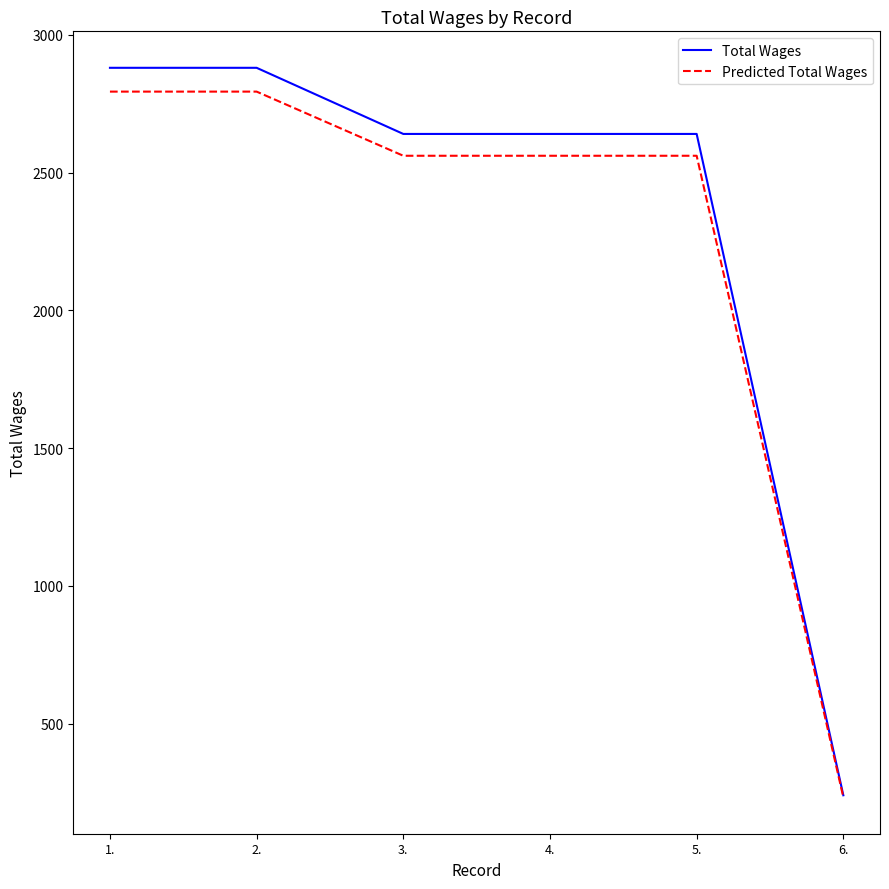

What is the maximum value for Total Wages?

2880.0